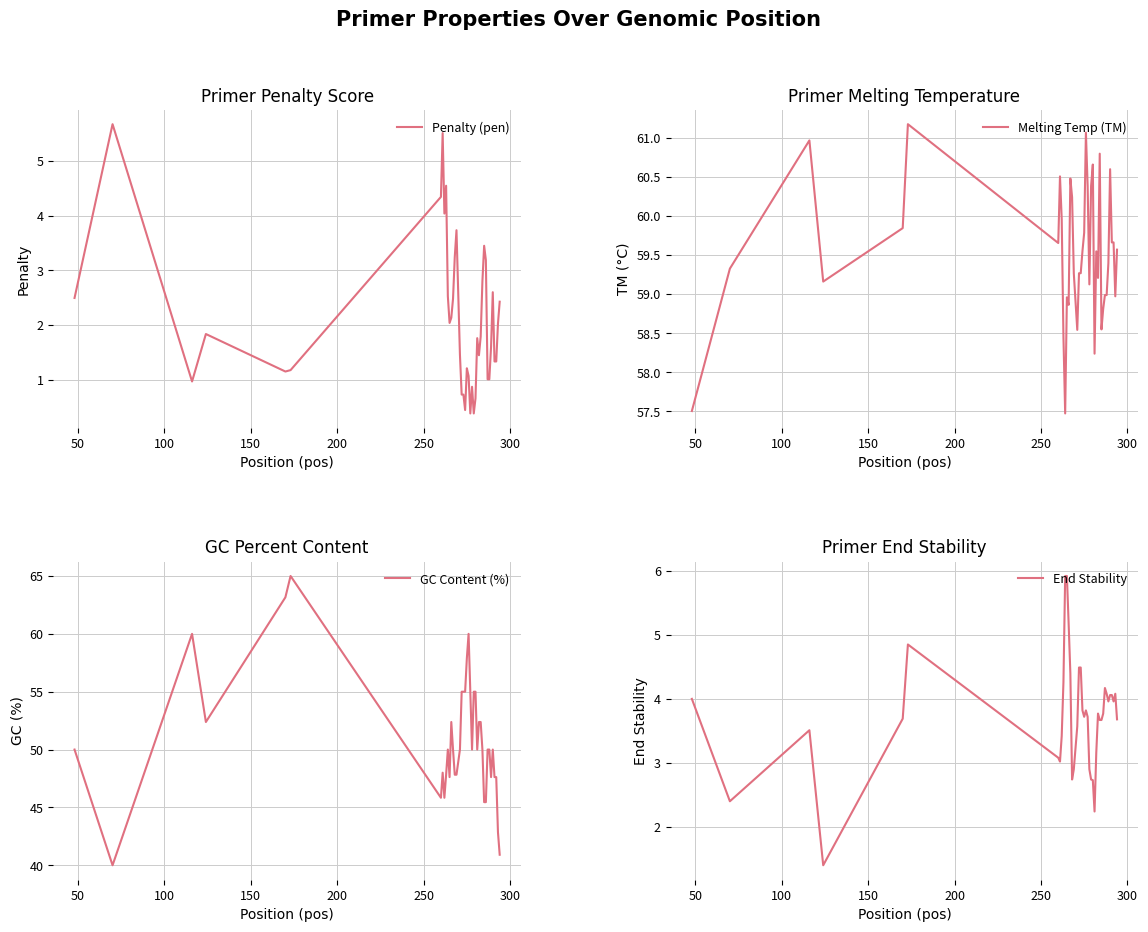

What is the sum of all Melting Temp (TM) values?

2380.9